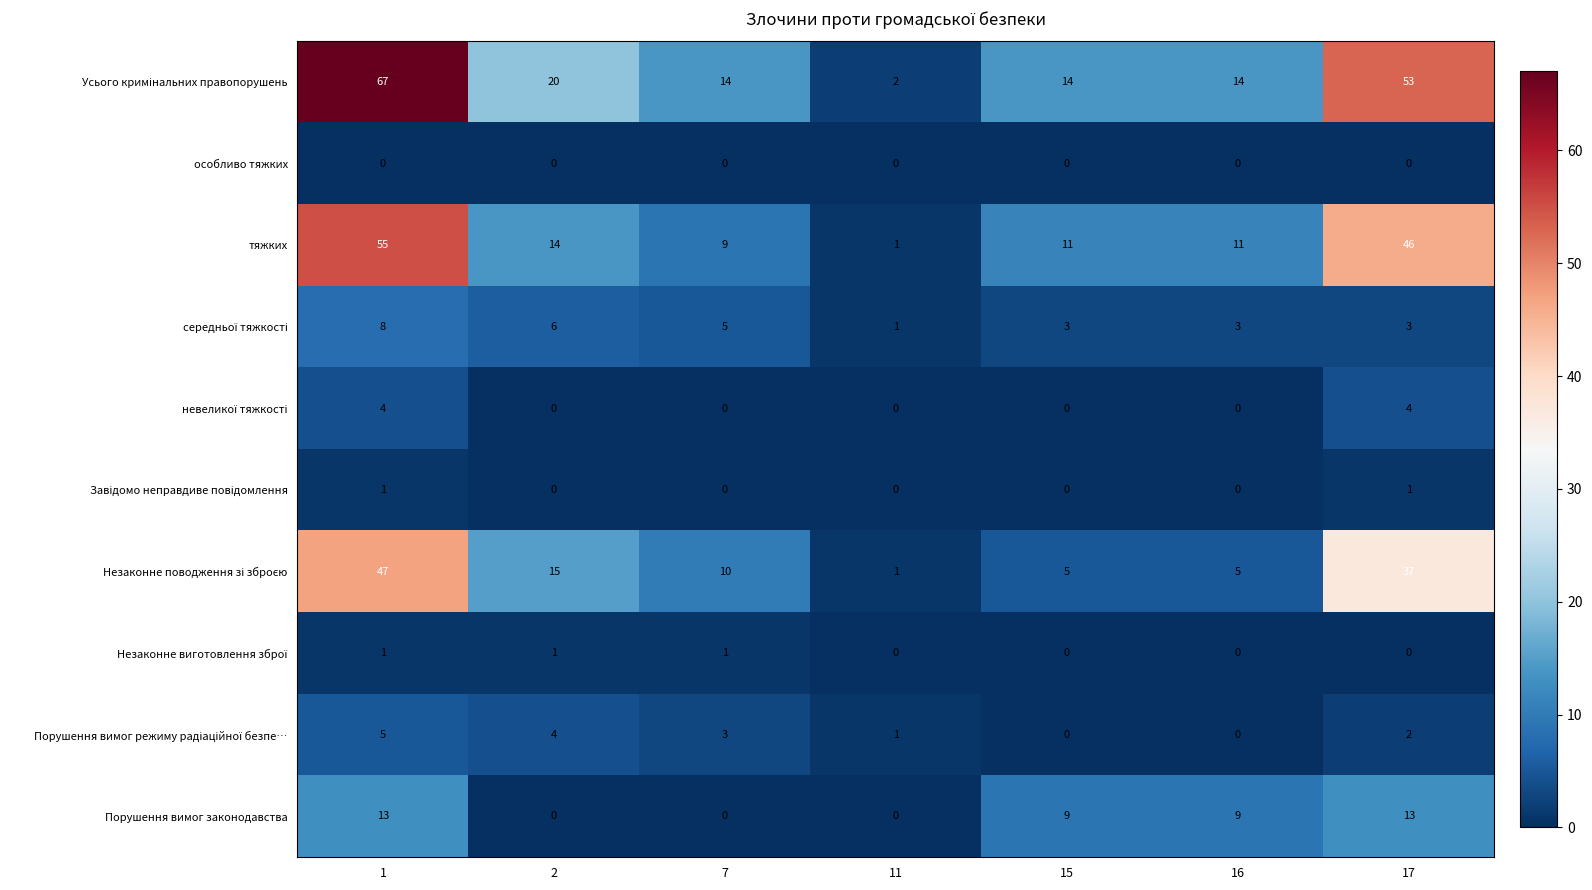

Count the number of data series in this chart.

10